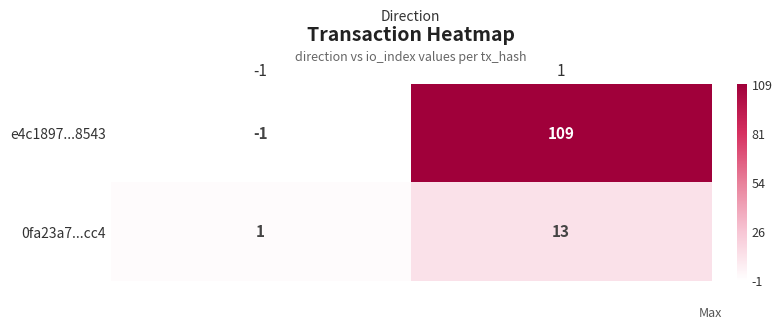

At how many categories does at least one series exceed 53?

1